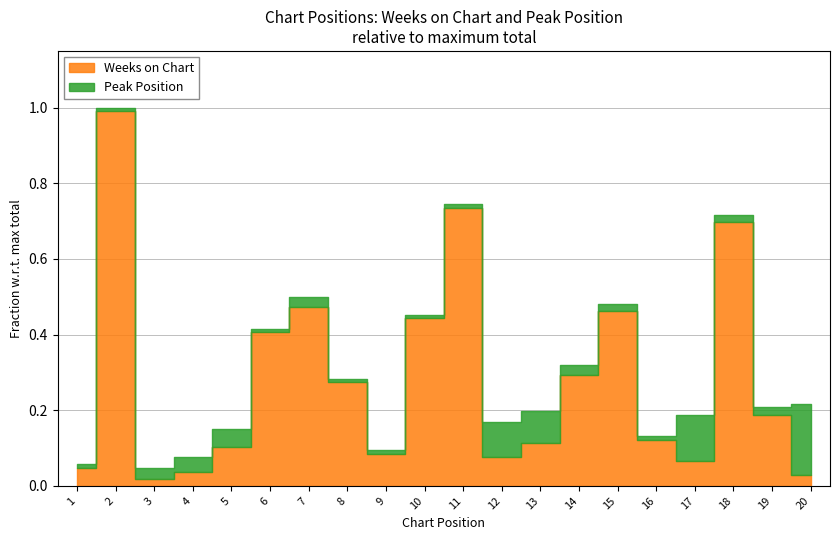

Rank the series by their maximum value, from highest to lowest.

Weeks on Chart, Peak Position